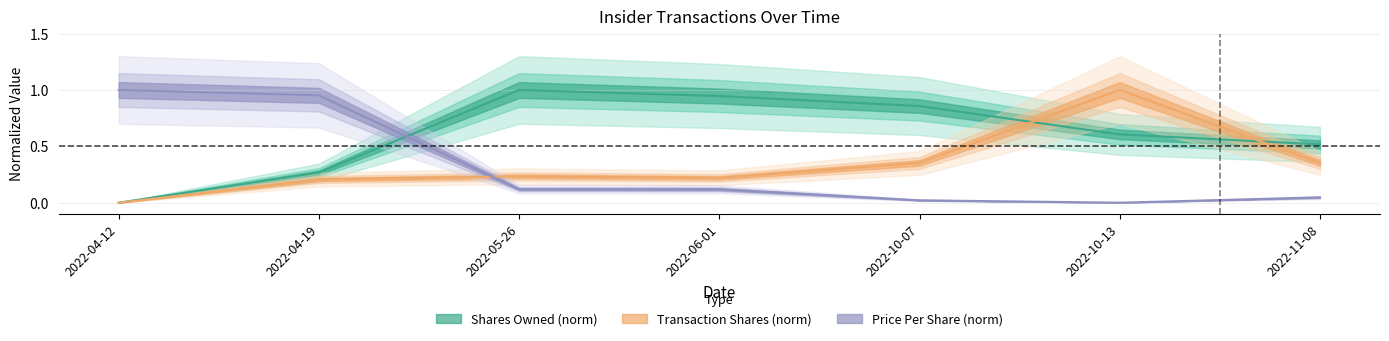

How many data points does each series have?

7